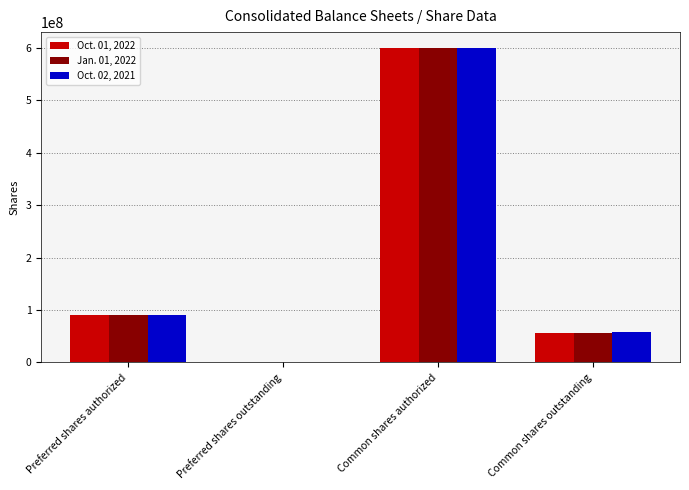

True or false: Jan. 01, 2022 has a value of 600000000 at Common shares authorized.

True